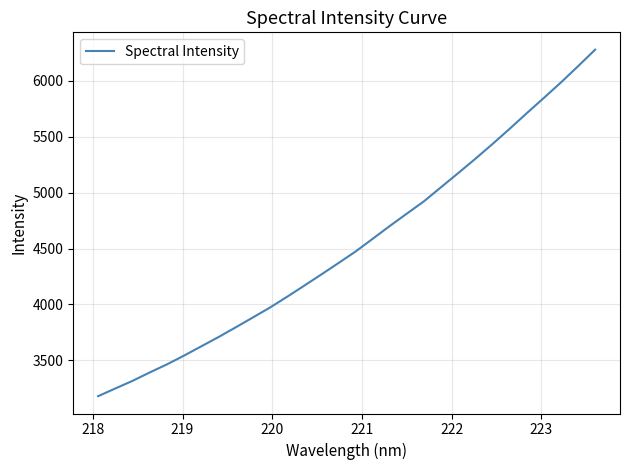

What is the maximum value shown in the chart?

6278.1